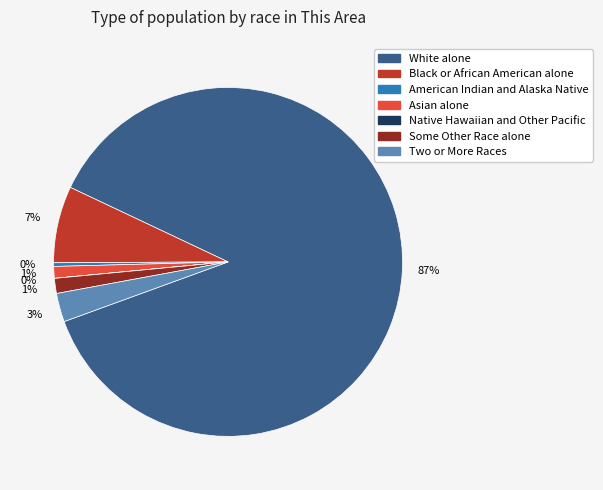

Is it true that Two or More Races is 3% of the pie?

True